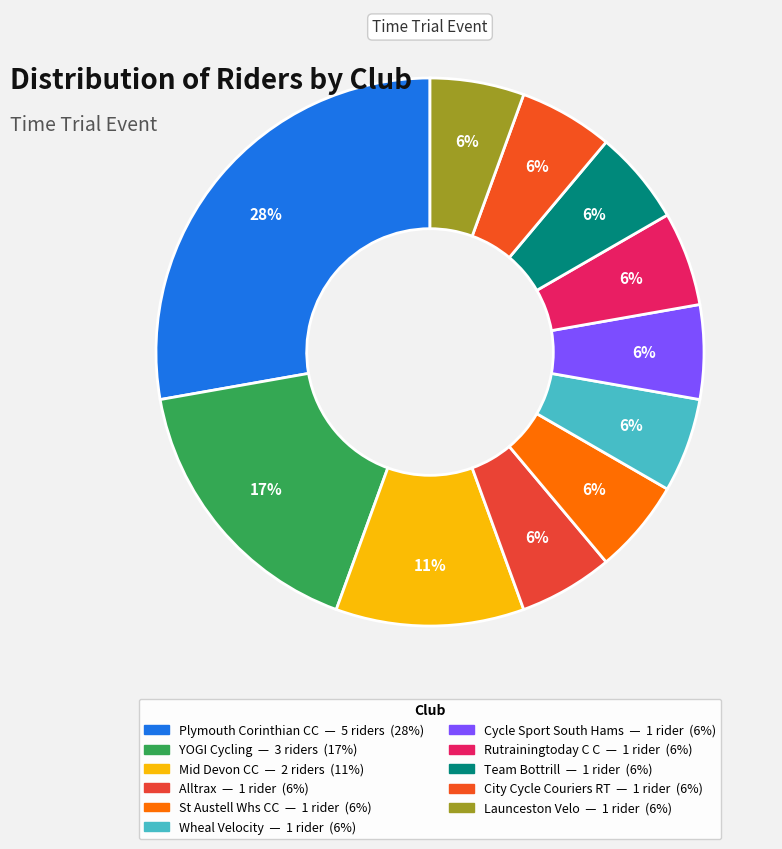

How many slices are in this pie chart?

11